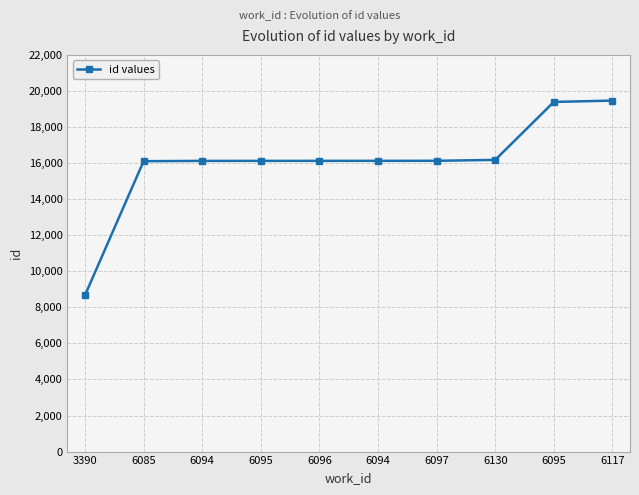

What is the difference between the maximum and minimum values?

10793